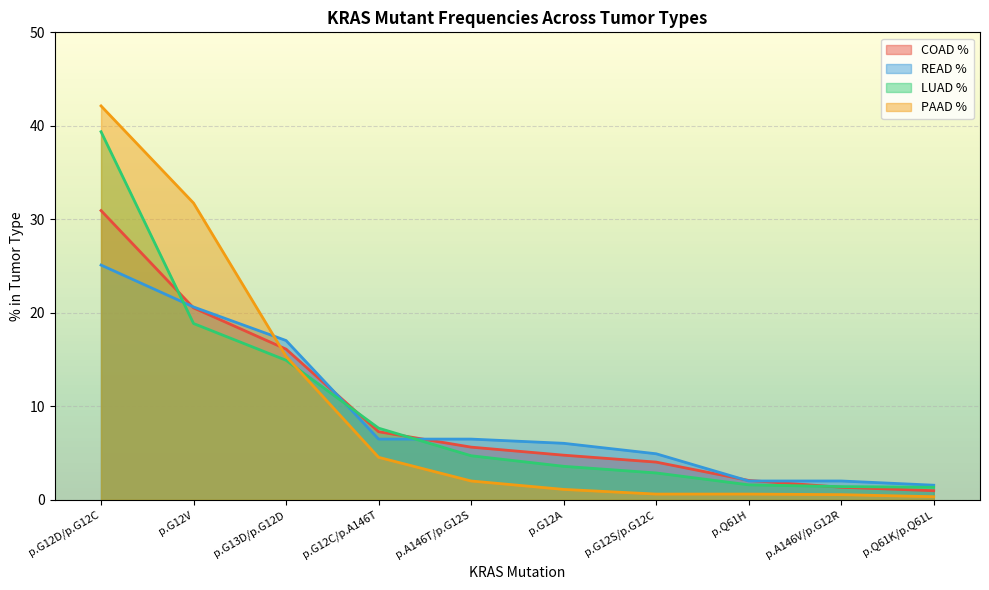

How many categories are shown in the chart?

10